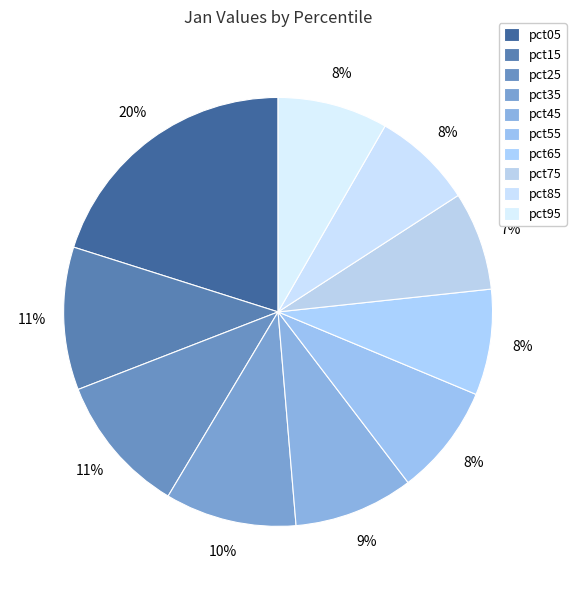

Approximately how many times larger is the value at pct55 compared to pct35?

0.8